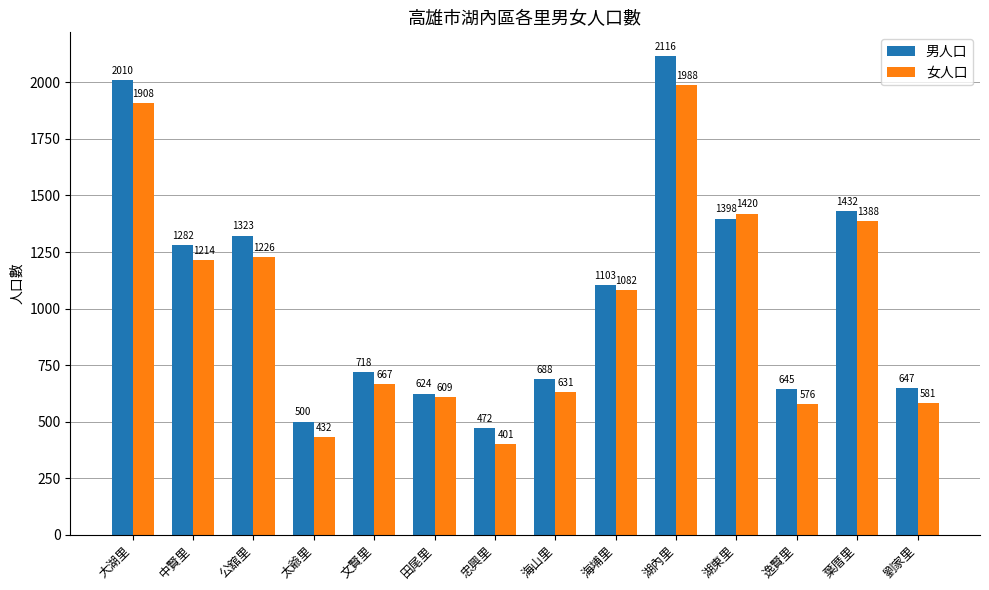

What is the average value of the 女人口 series?

1009